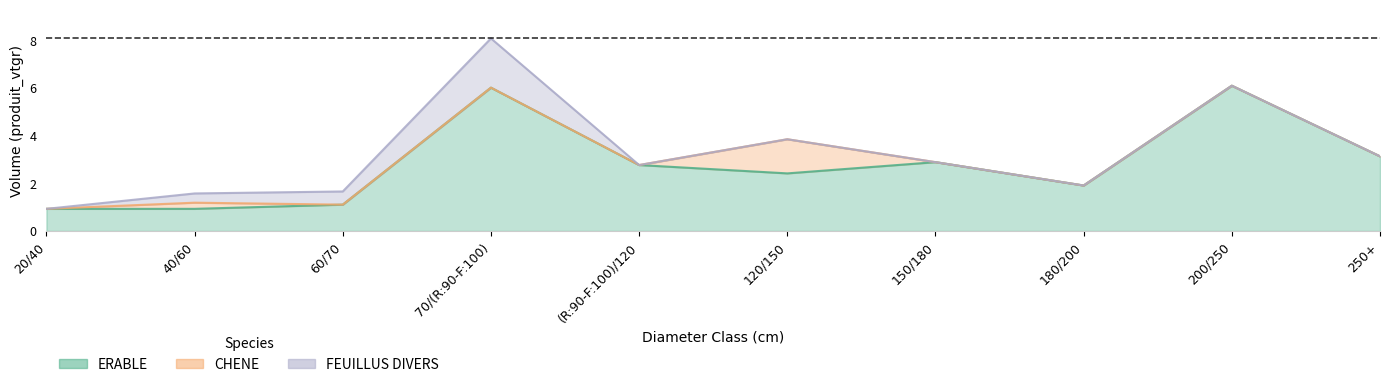

What is the sum of the ERABLE values at 20/40 and 120/150?

3.3